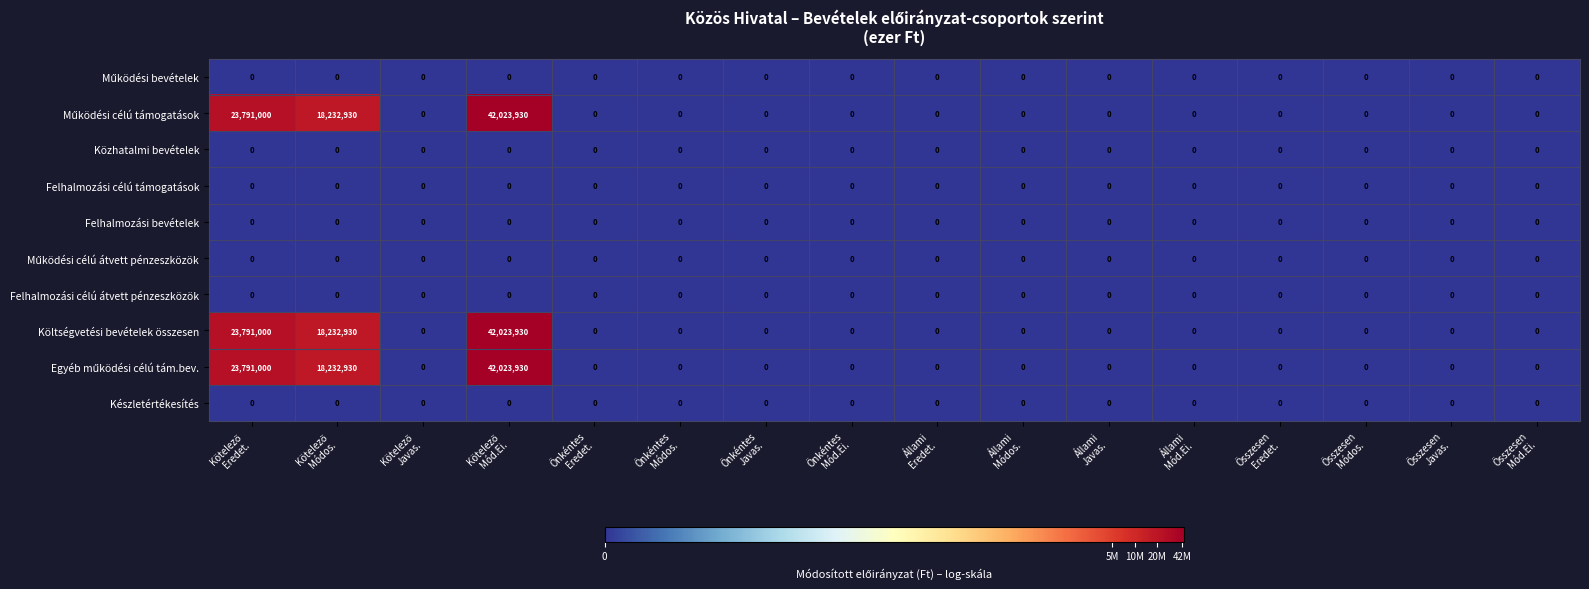

What is the maximum value shown in the chart?

42023930